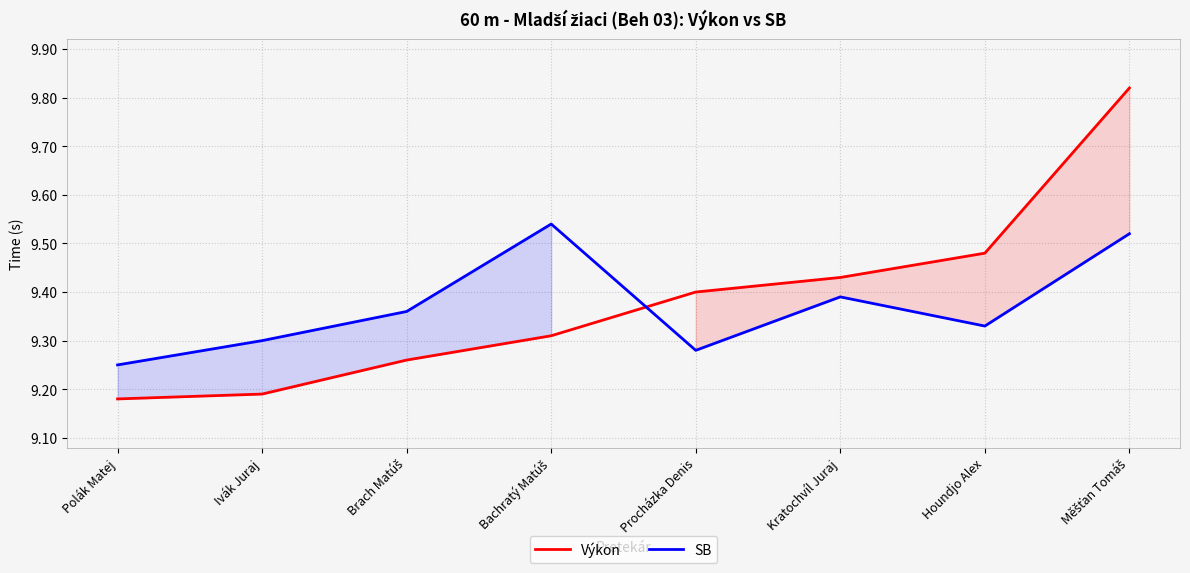

What is the label of the 1st point from the left?

Polák Matej